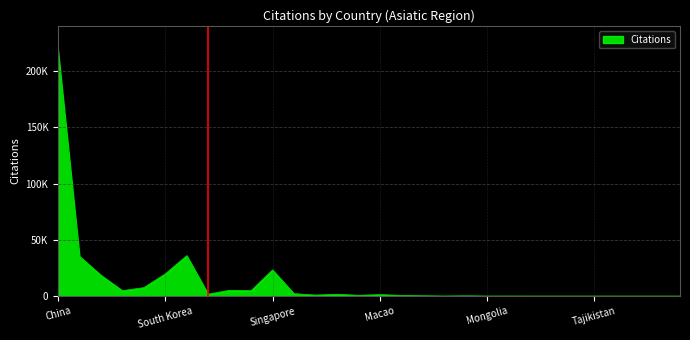

Reading right to left, transcribe all the data shown in this chart.

0	3	3	4	9	10	12	6	20	7	197	22	267	608	1283	692	1617	888	2156	23259	4849	5157	1707	35965	19744	7524	4850	18558	35396	218587